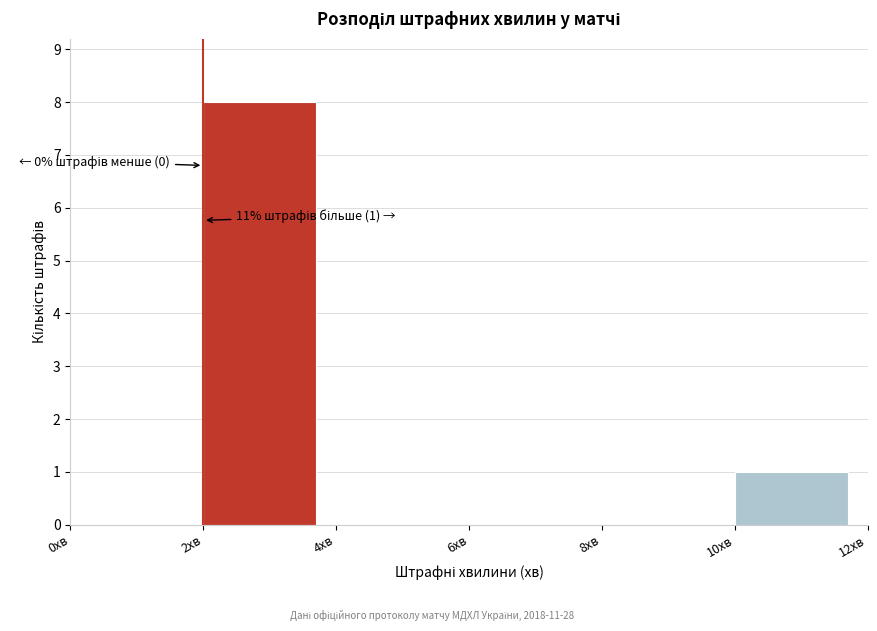

Over which range of the x-axis is the bar tallest?

2 to 4